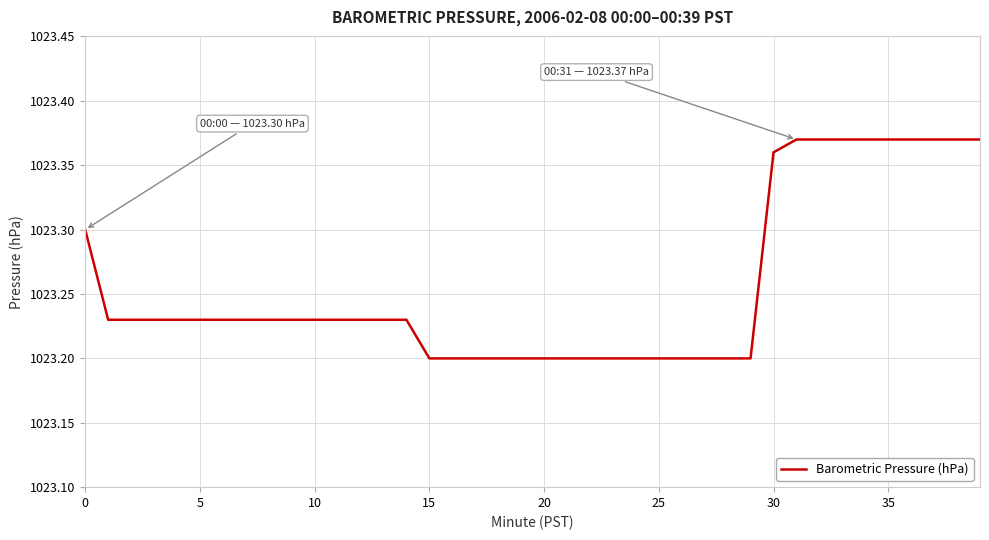

The value at 10 is 308.1. True or false?

False